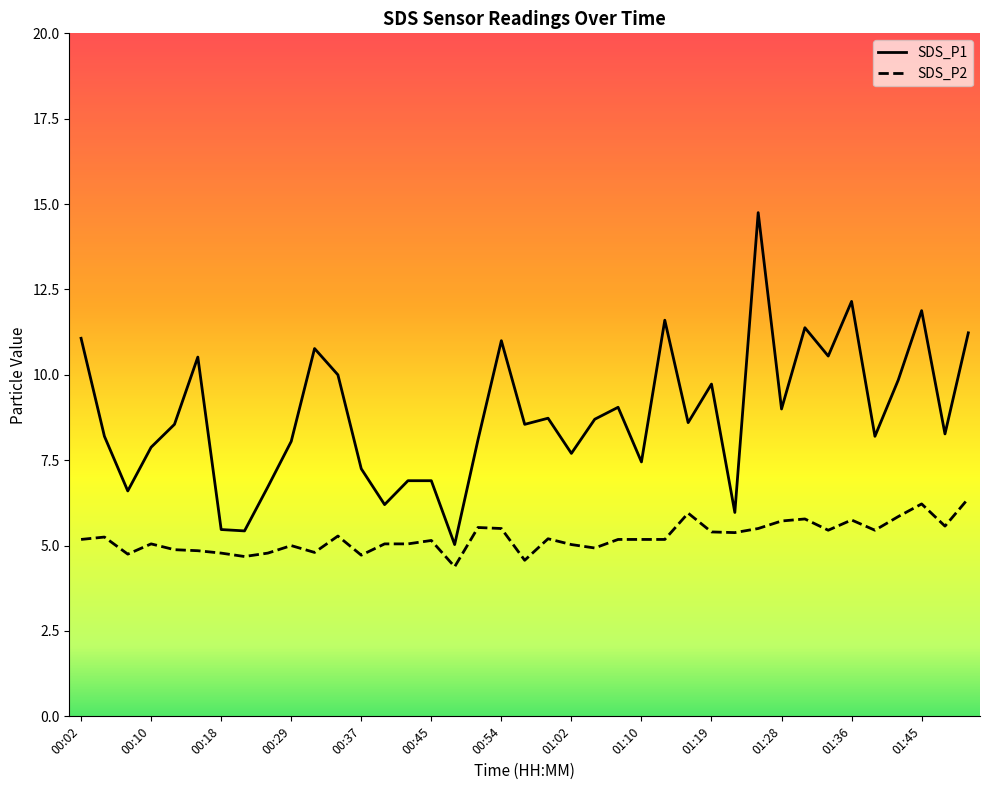

What is the maximum value for SDS_P2?

6.4